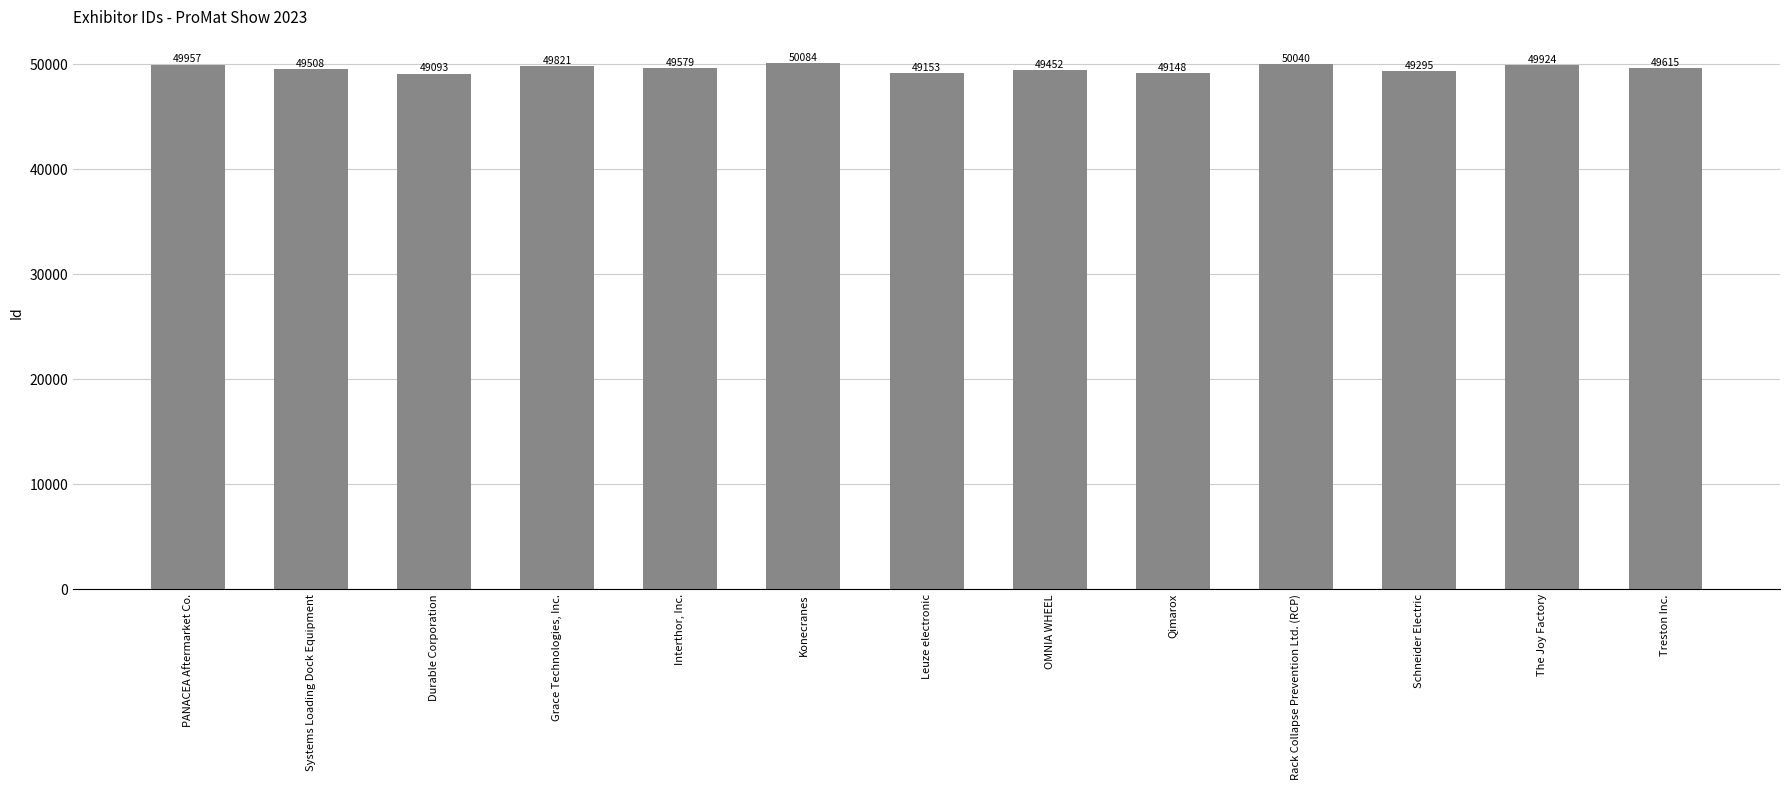

How many values are below 49579?

6